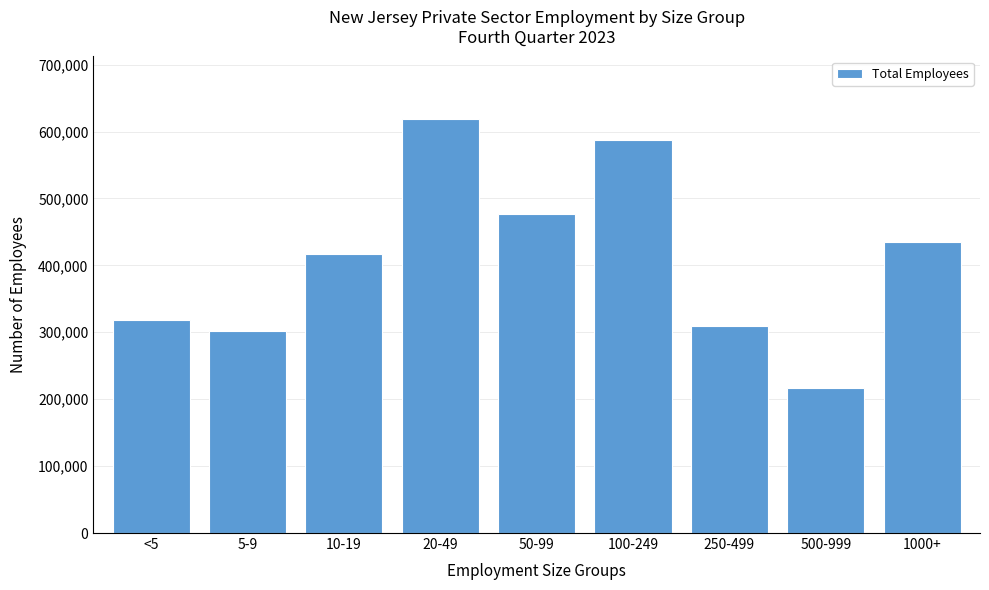

Reading right to left, what are all the values shown in this chart?

434977	216349	309555	587021	476190	619269	416345	301289	319077